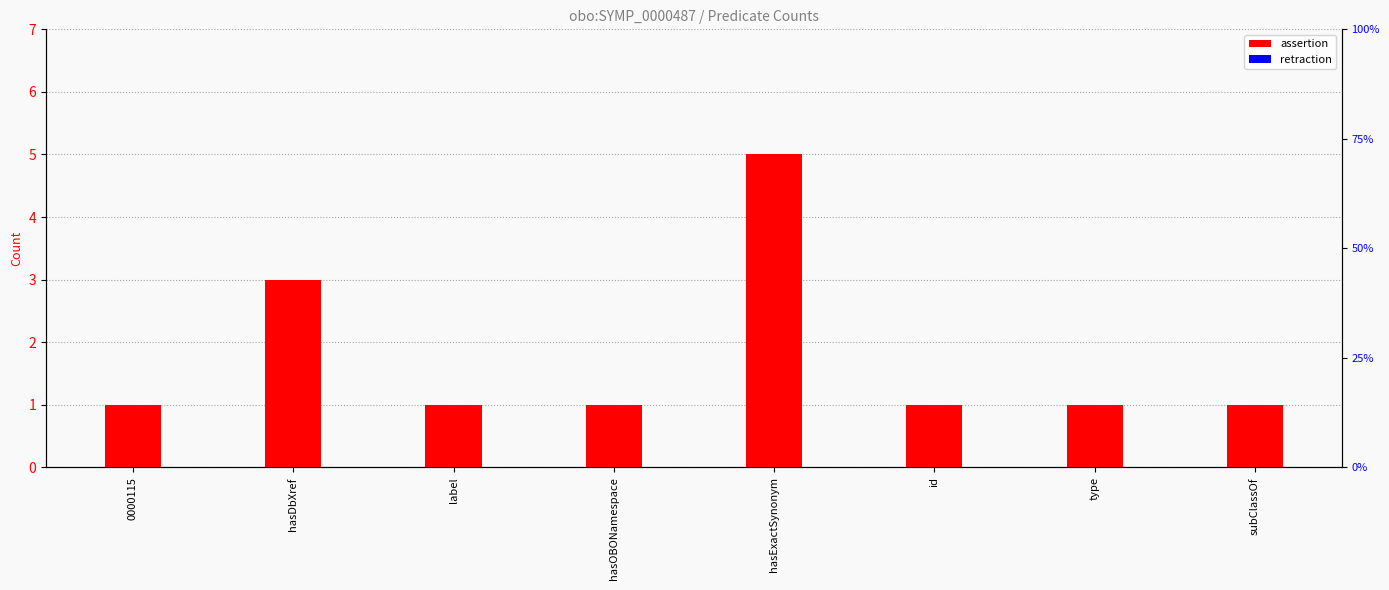

List the series in order of their peak value, lowest first.

retraction, assertion